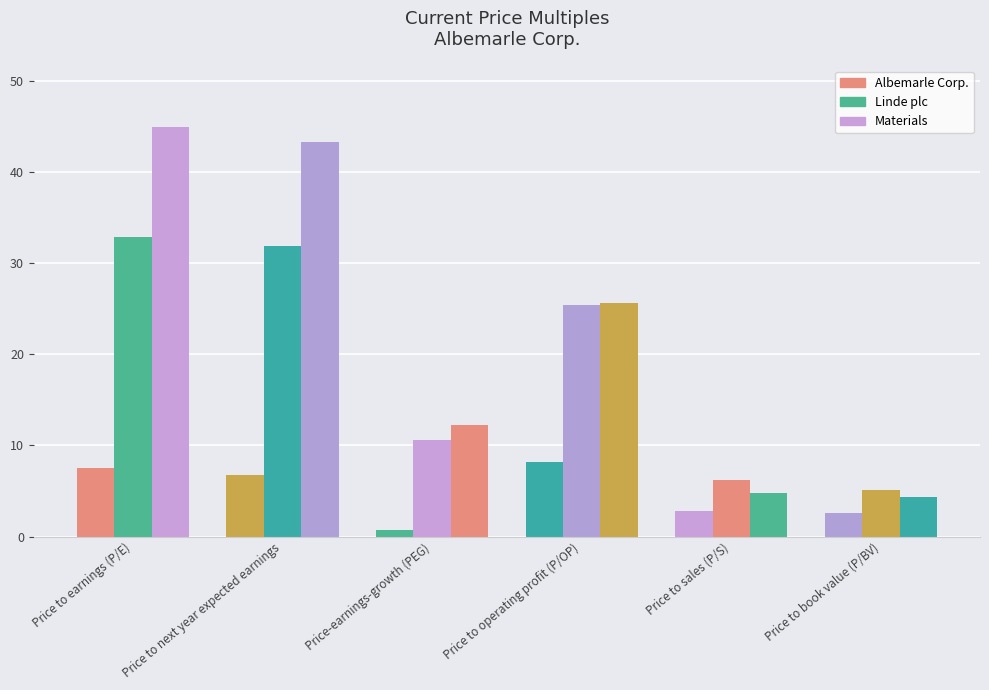

How many bars are there in total?

18